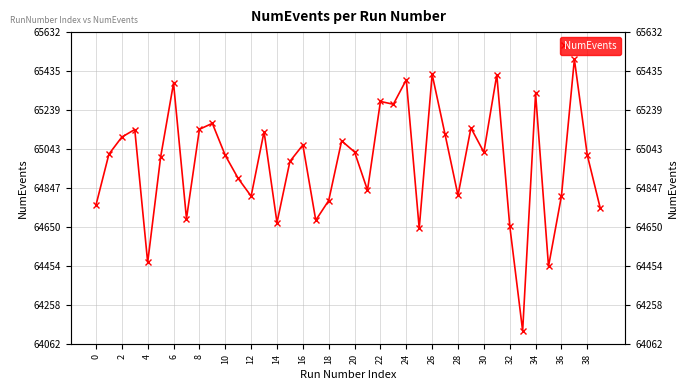

At which label is the value closest to 64812?

28